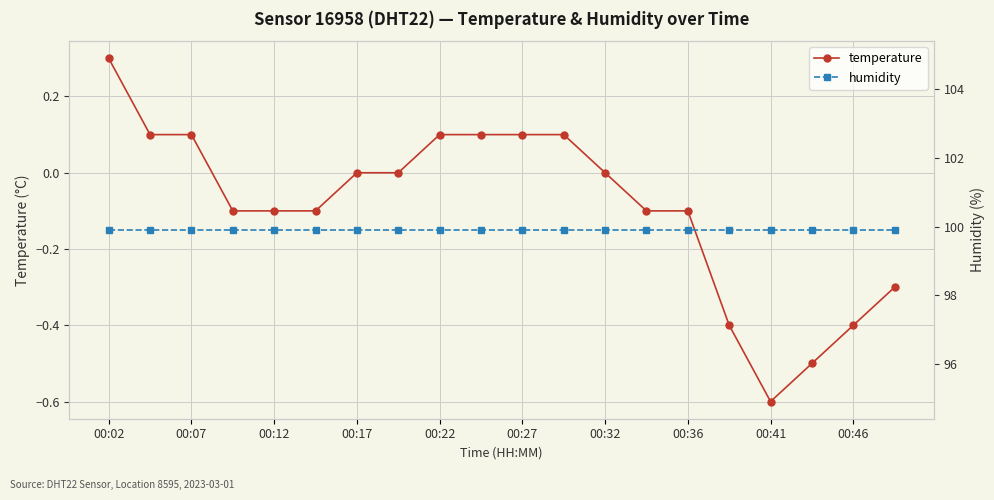

What is the maximum value for temperature?

0.3